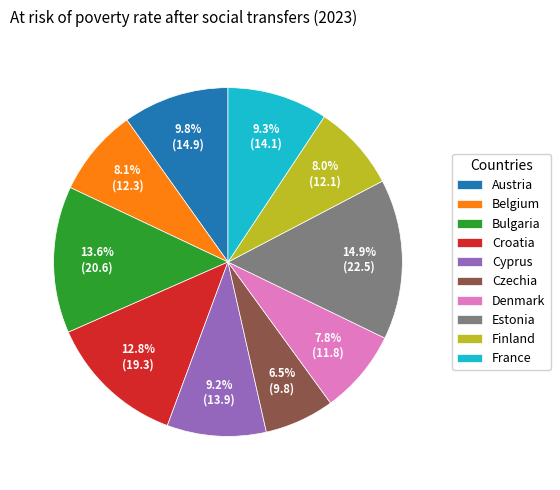

What is the total percentage of Estonia and Denmark?

22.7%